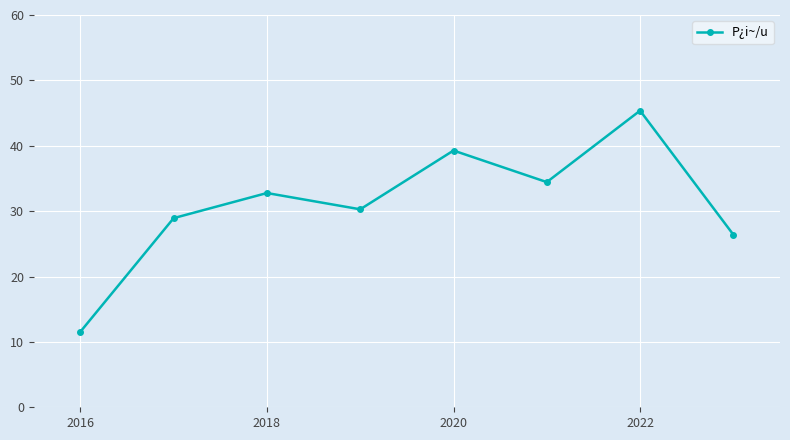

What is the minimum value shown in the chart?

11.6